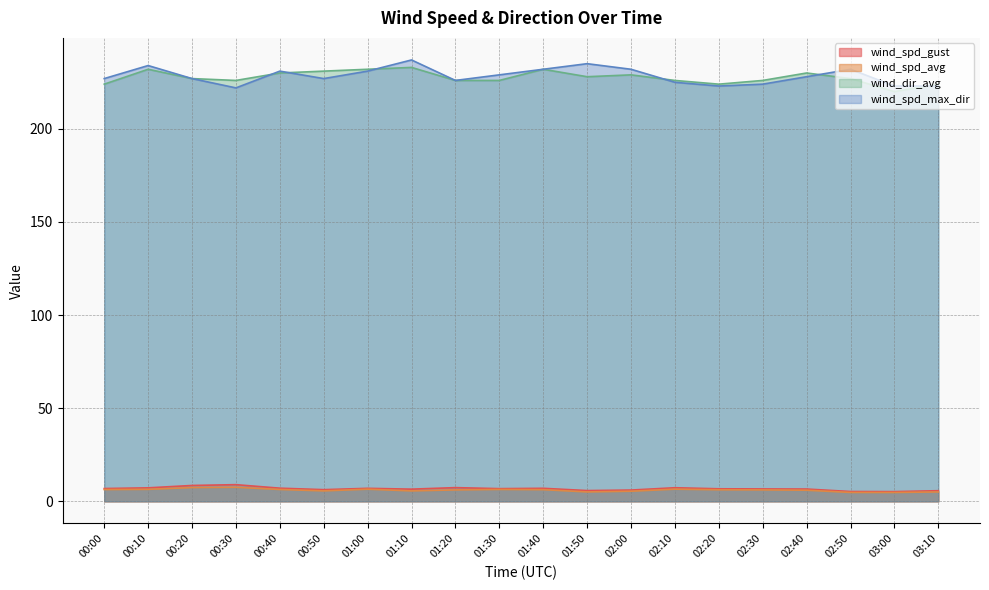

True or false: wind_spd_avg has a value of 3.0 at 01:50.

False